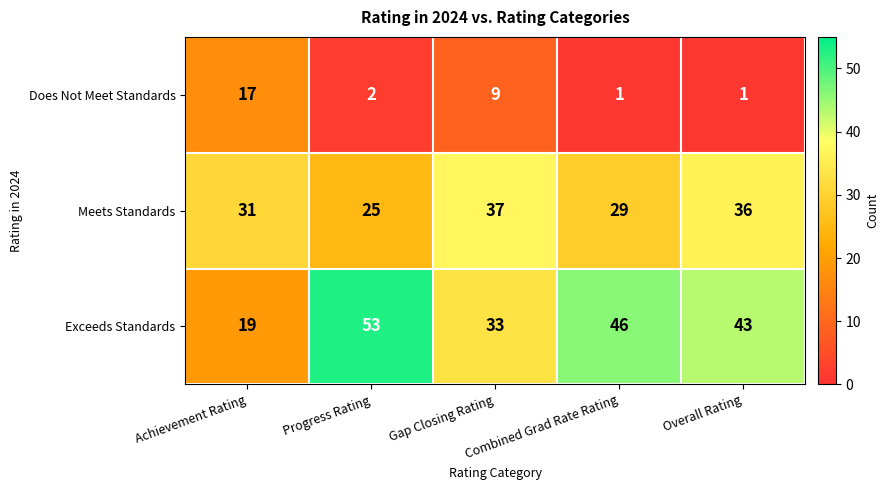

At which label does Does Not Meet Standards reach its peak?

Achievement Rating